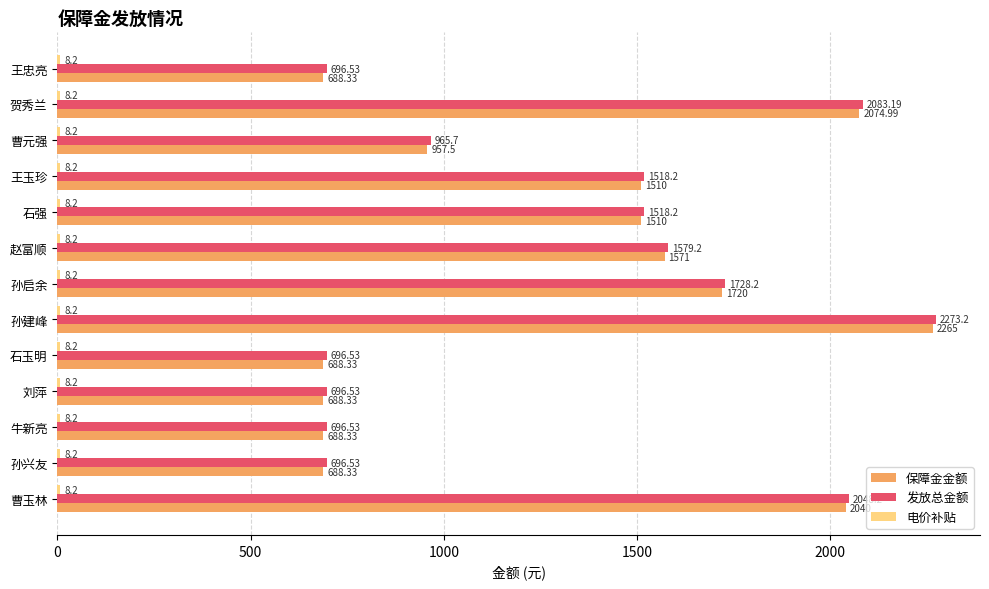

How many values in the 保障金金额 series are below 1510?

6